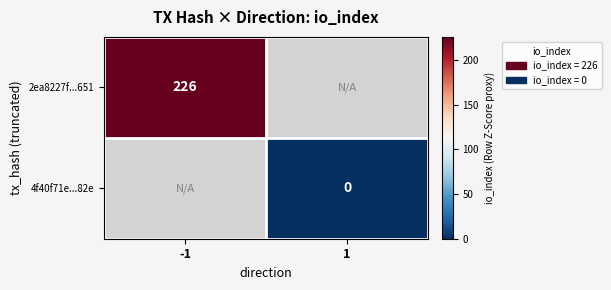

How many categories are shown in the chart?

2